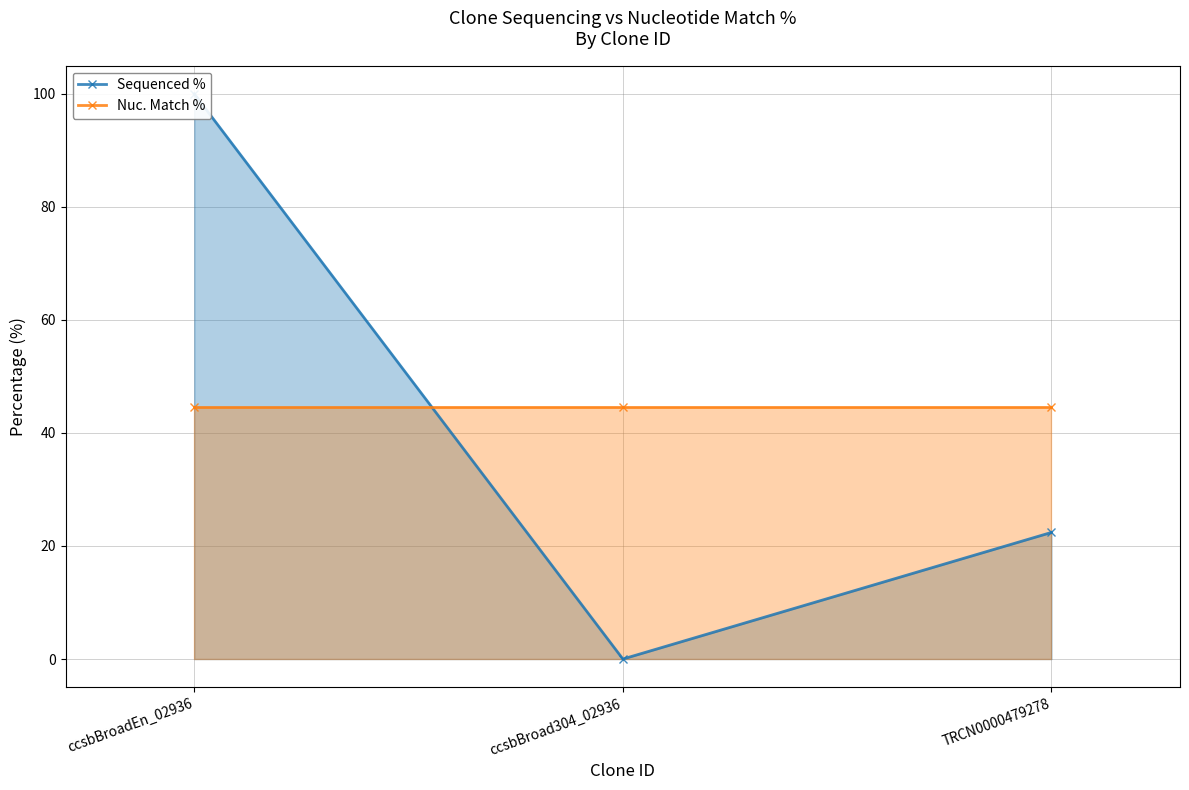

What is the approximate value of Nuc. Match % at ccsbBroadEn_02936?

44.6